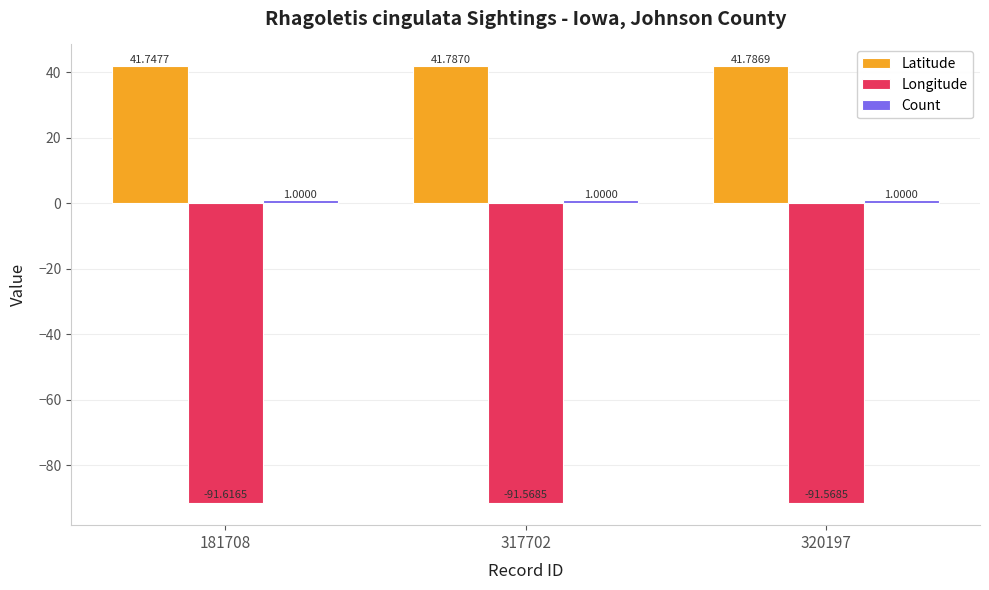

What is the total value across all series at 181708?

-48.9